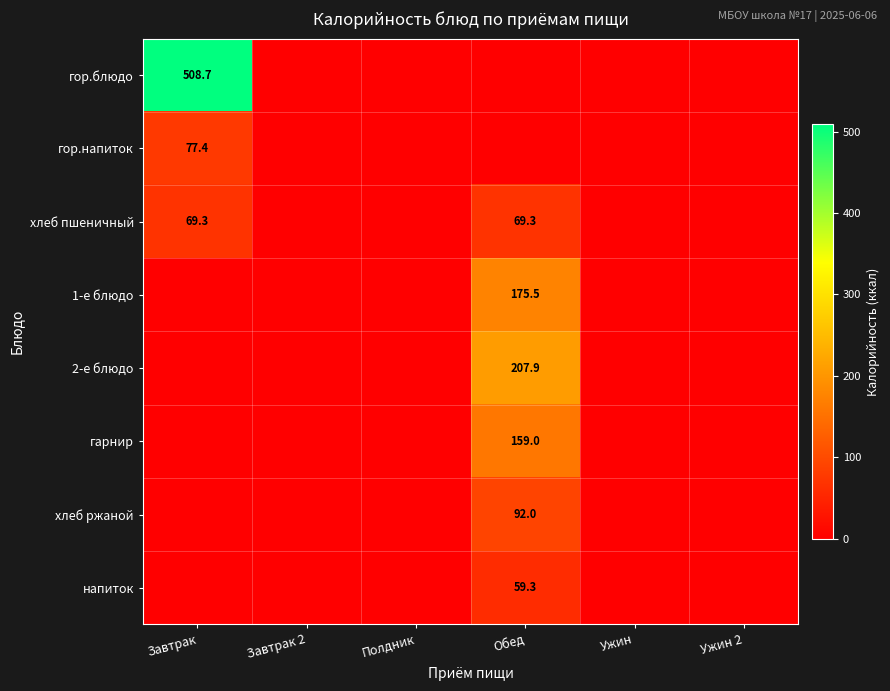

The value of 1-е блюдо at Обед is 175.5. True or false?

True